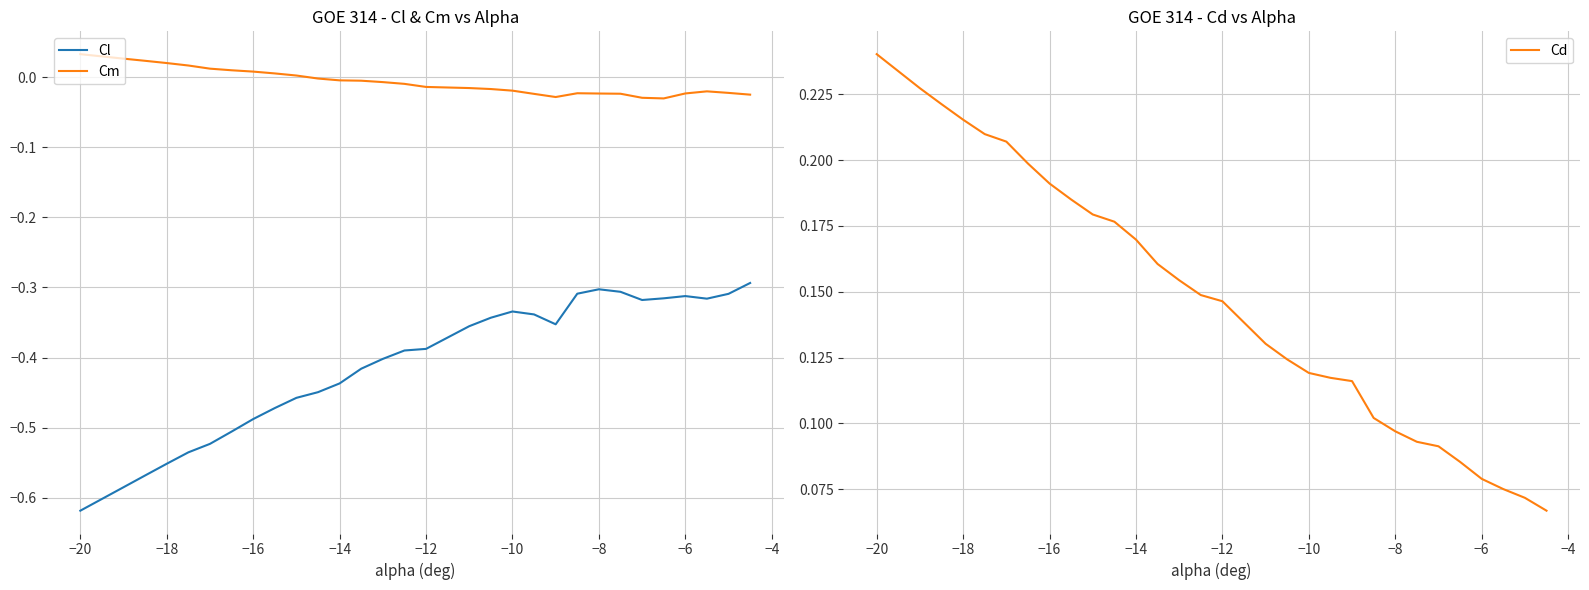

How many lines are shown in the chart?

3